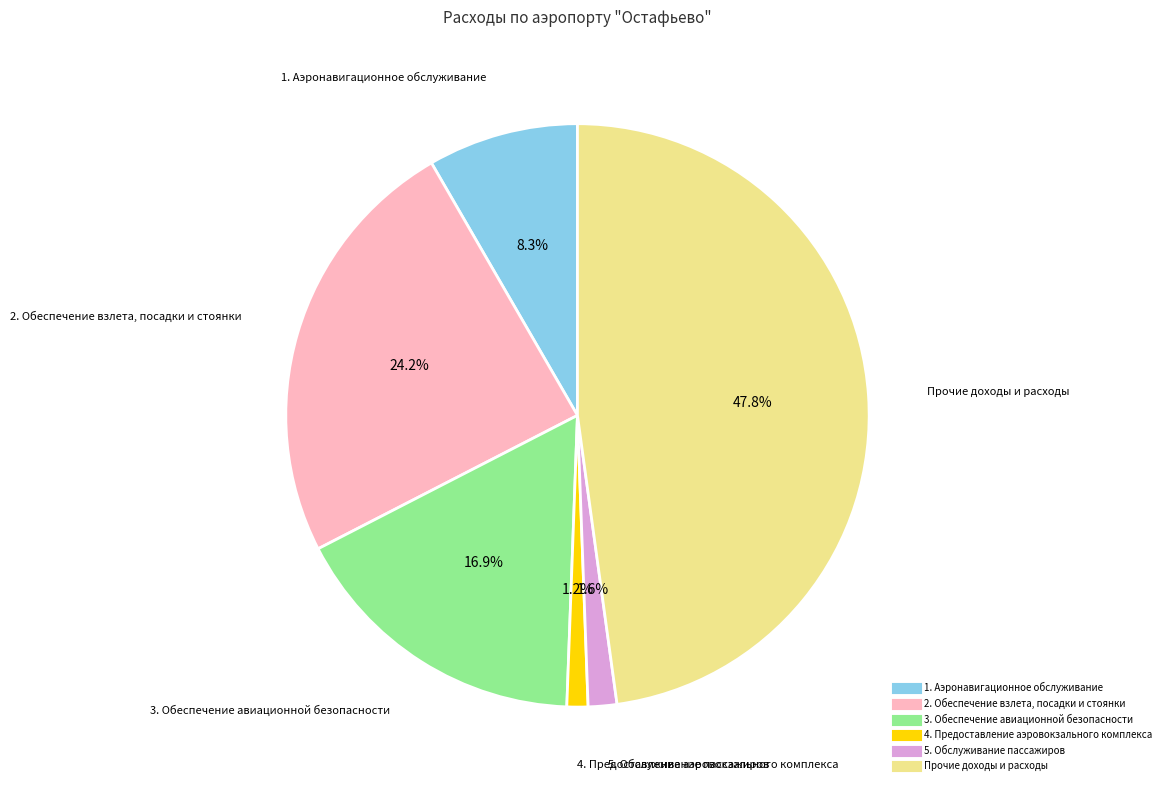

Which category has the biggest portion of the pie?

Прочие доходы и расходы